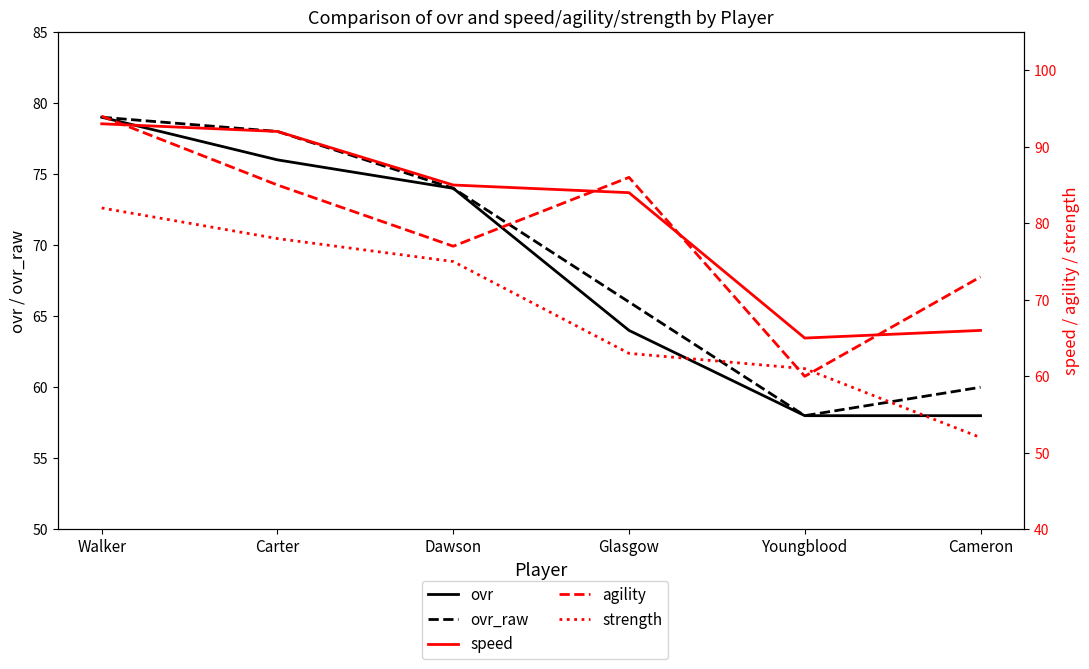

Is this an area chart (filled region under the line)?

No